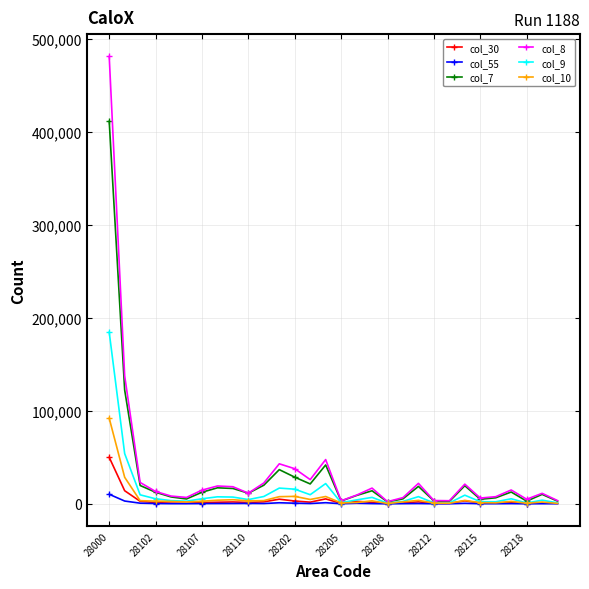

List the series in order of their peak value, lowest first.

col_55, col_30, col_10, col_9, col_7, col_8